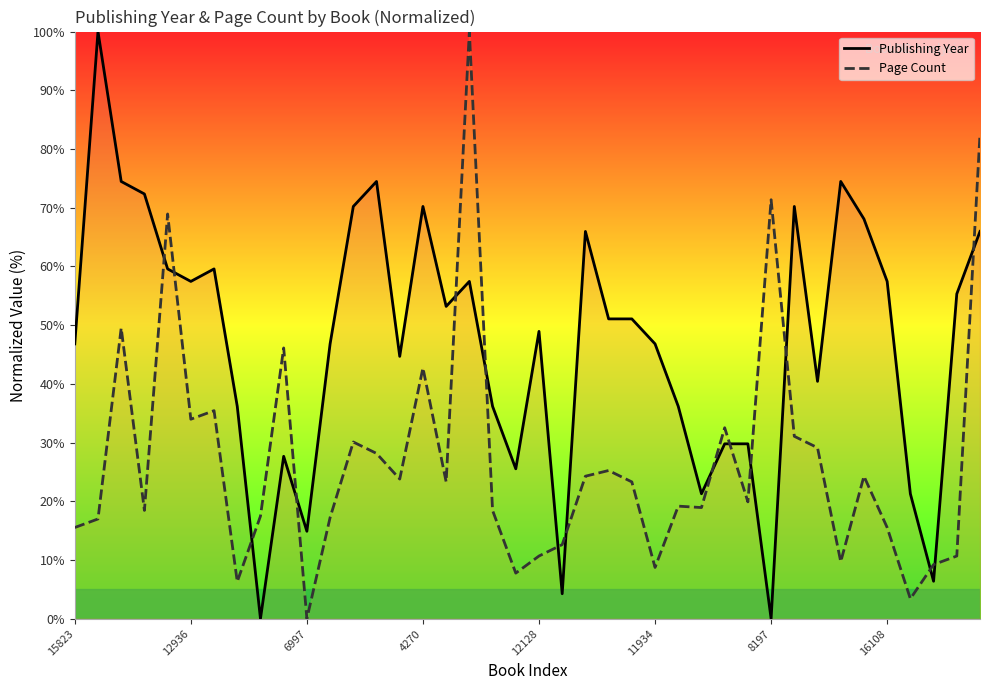

How many times do Publishing Year and Page Count cross each other?

15